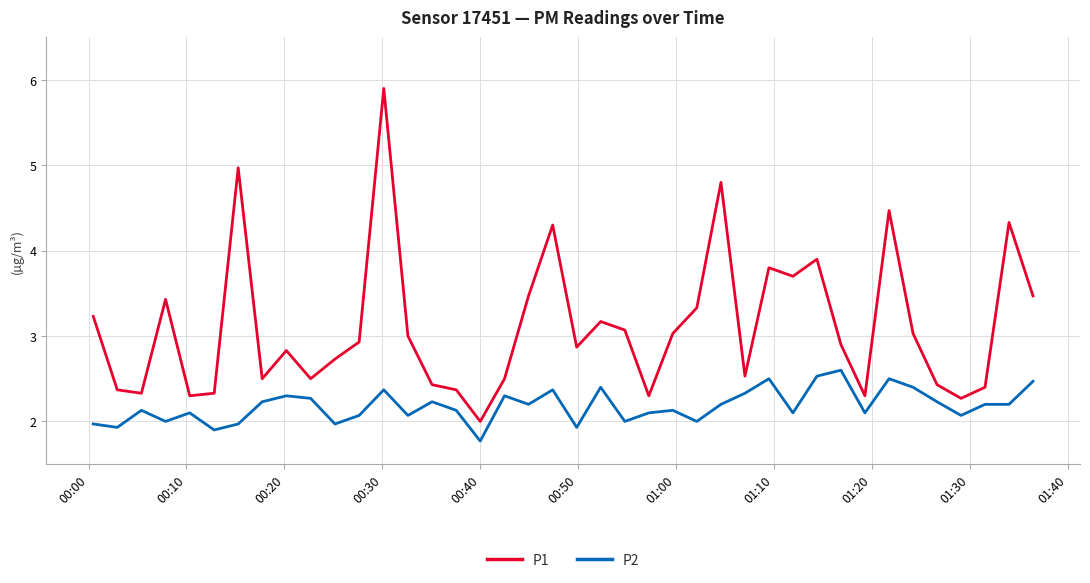

True or false: P1 and P2 intersect in this chart.

False